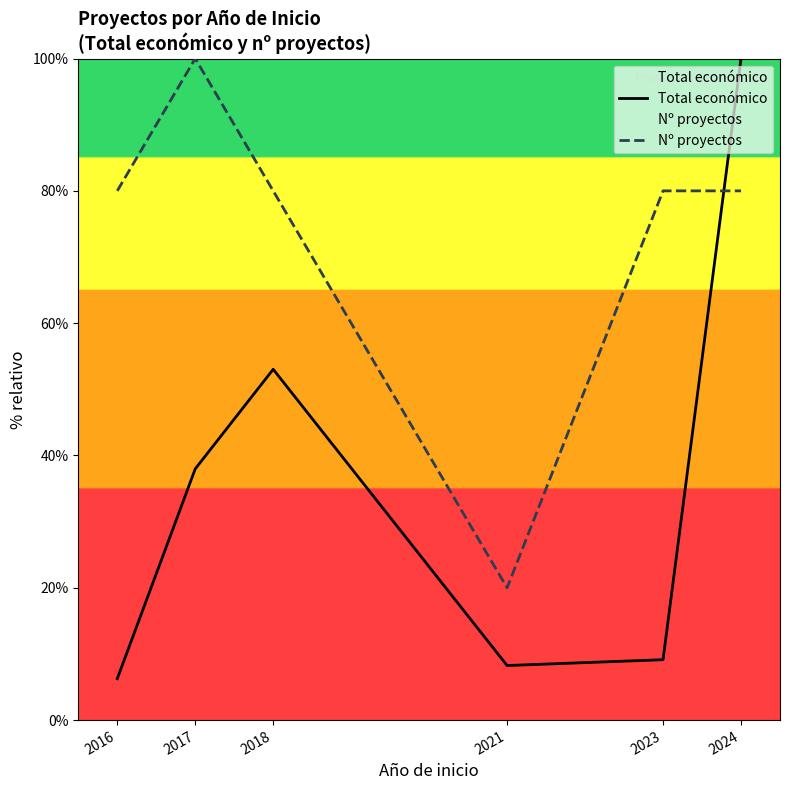

Which series has the widest spread of values?

Total económico